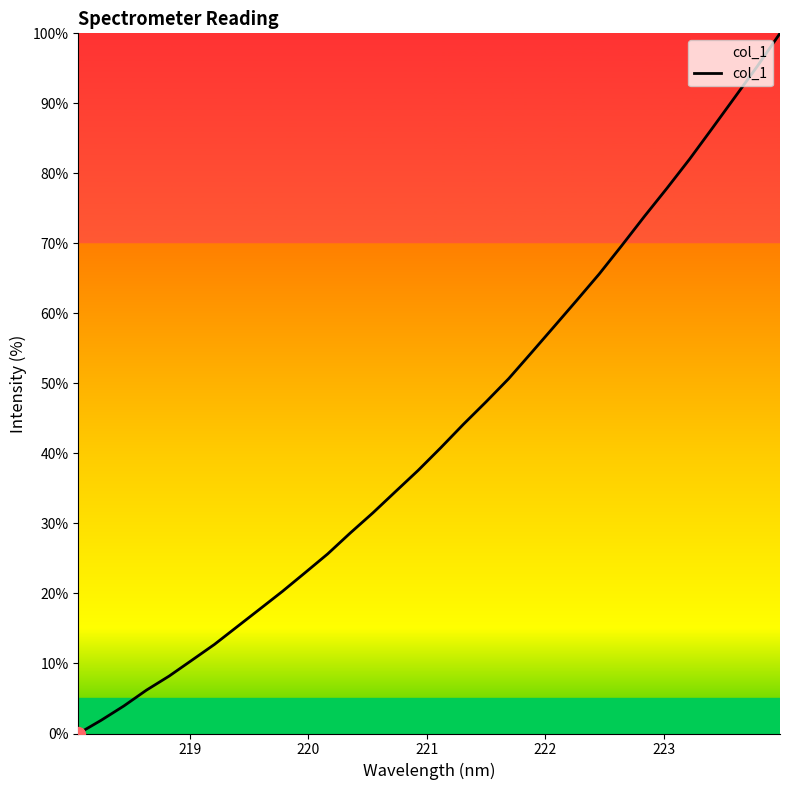

Reading right to left, transcribe all the data shown in this chart.

100.0	95.3	90.9	86.4	82.0	77.9	73.8	69.7	65.6	61.8	58.1	54.4	50.7	47.4	44.2	40.8	37.6	34.6	31.5	28.6	25.6	23.0	20.3	17.8	15.2	12.7	10.5	8.2	6.2	3.9	1.9	0.0